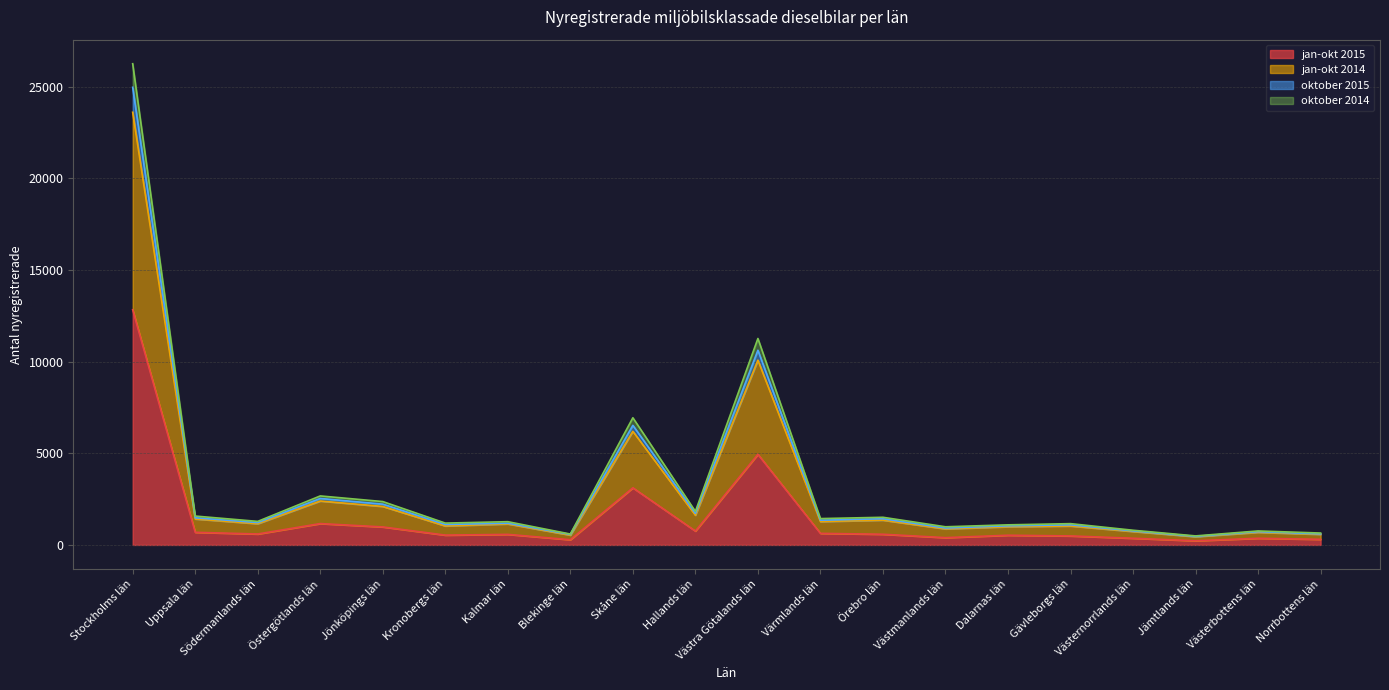

Which category has the highest value in the jan-okt 2015 series?

Stockholms län